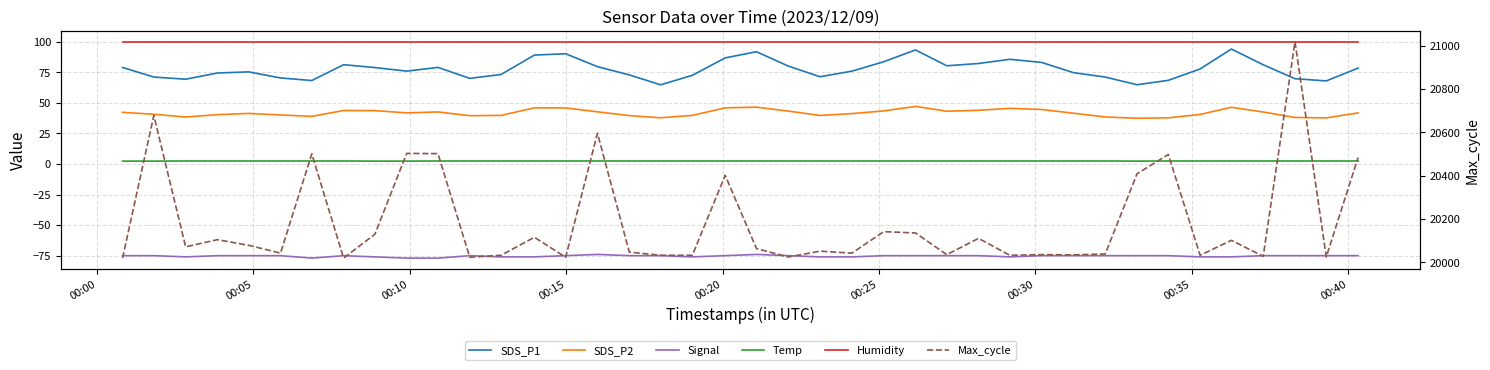

True or false: Max_cycle and Signal intersect in this chart.

False